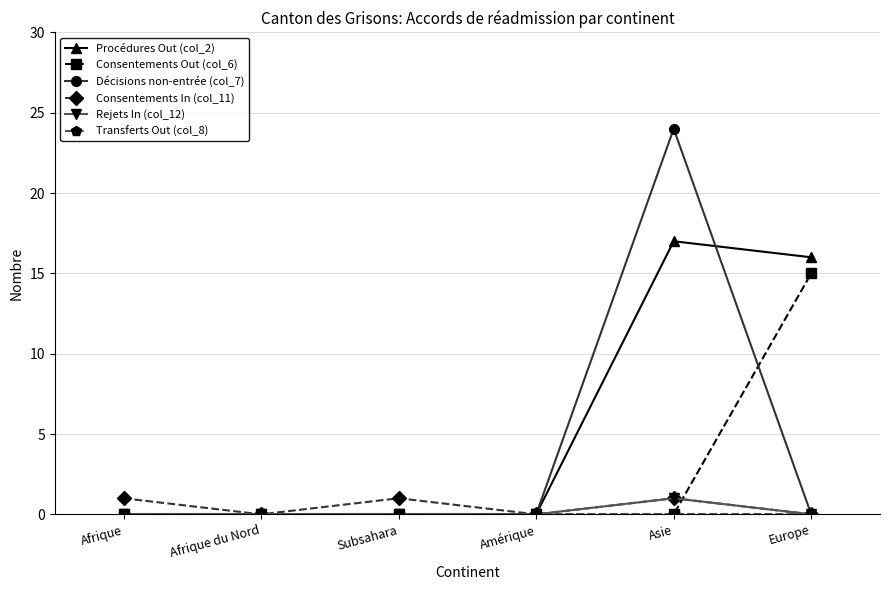

What is the label of the 2nd point from the left?

Afrique du Nord